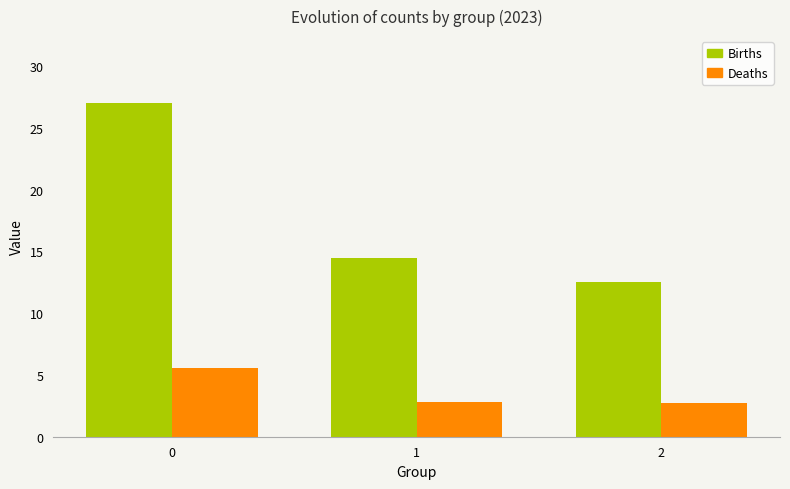

What is the maximum value shown in the chart?

27.0